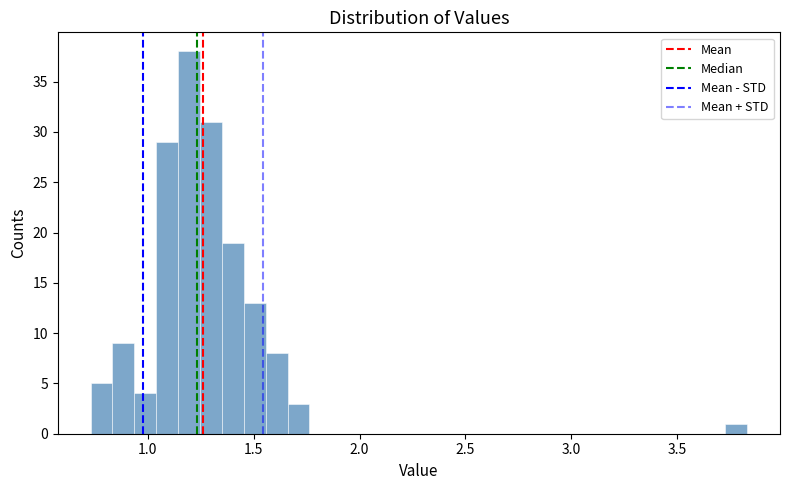

Around what value on the x-axis is the tallest bar? Give the approximate position of its centre, as read against the axis.

1.20